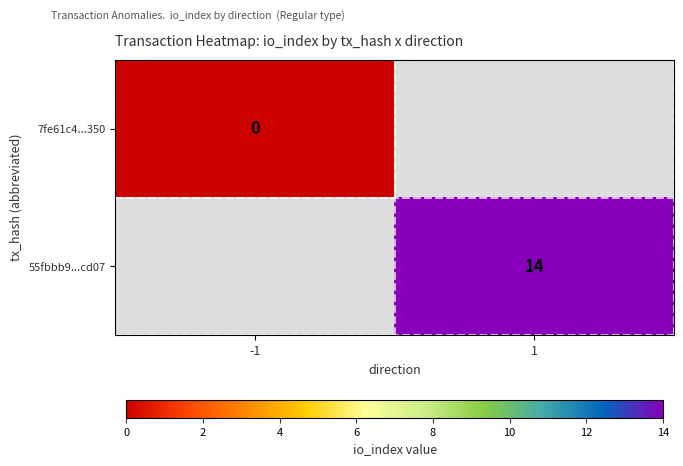

Is the value of 7fe61c4...350 at -1 greater than the value of 55fbbb9...cd07 at 1?

No